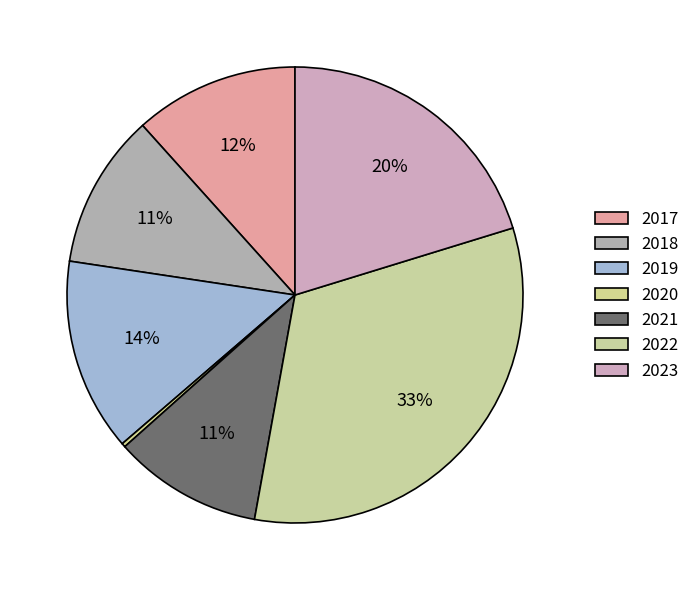

Between 2019 and 2017, which is larger?

2019